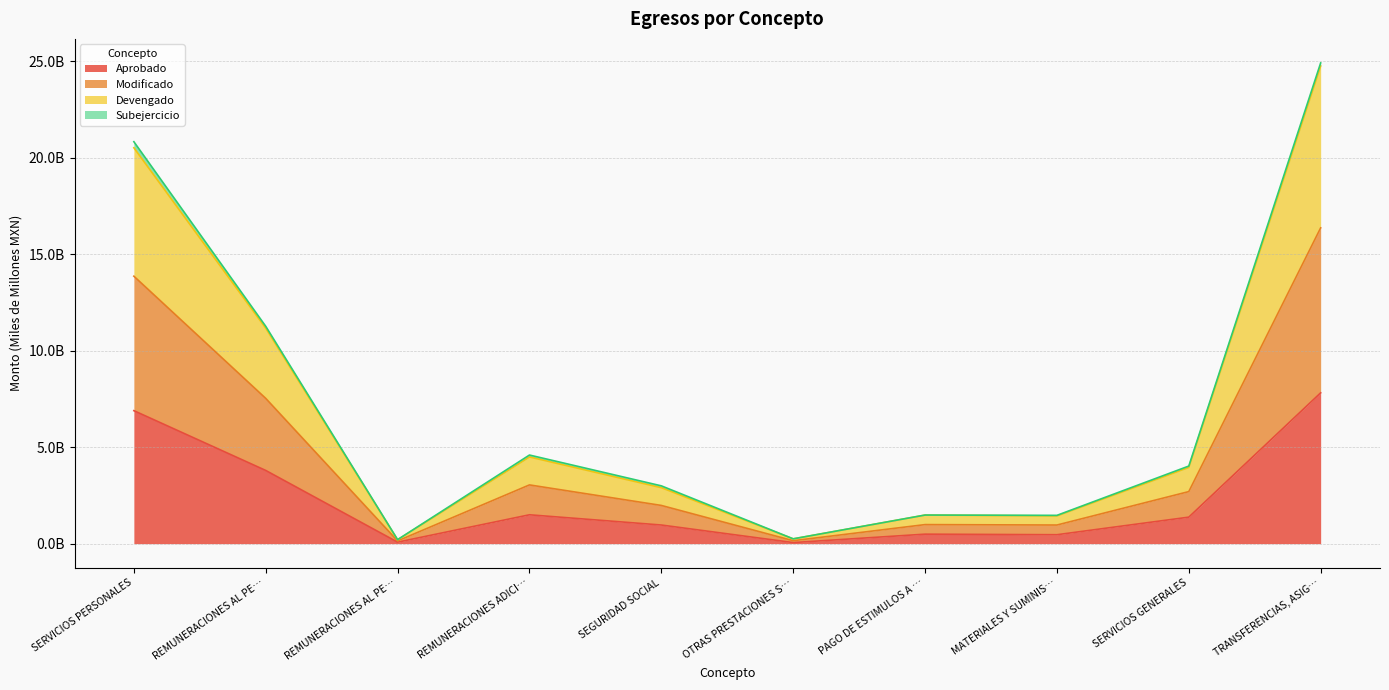

Does the chart display data point markers on the line(s)?

No